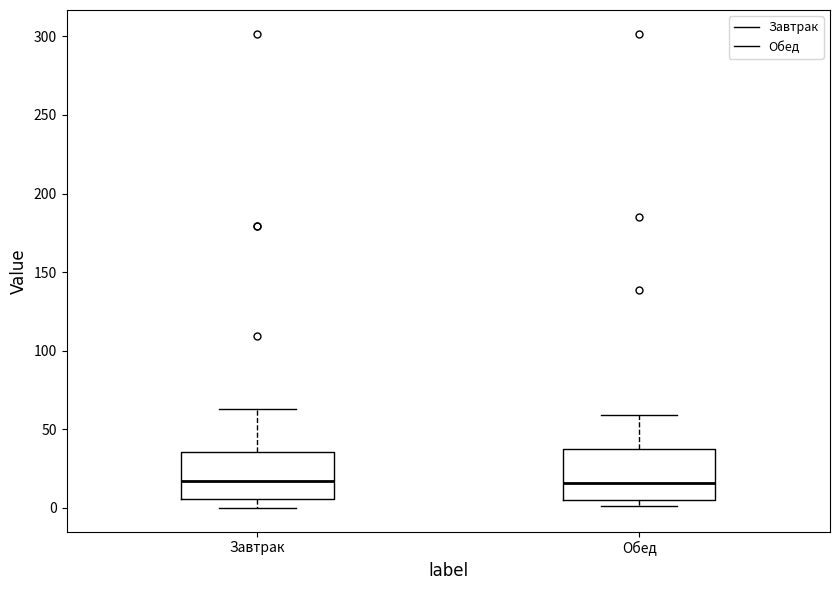

Where is the lower edge of the box for Обед on the y-axis? The values are not printed on the chart, so give them approximately, as read against the axis.

5